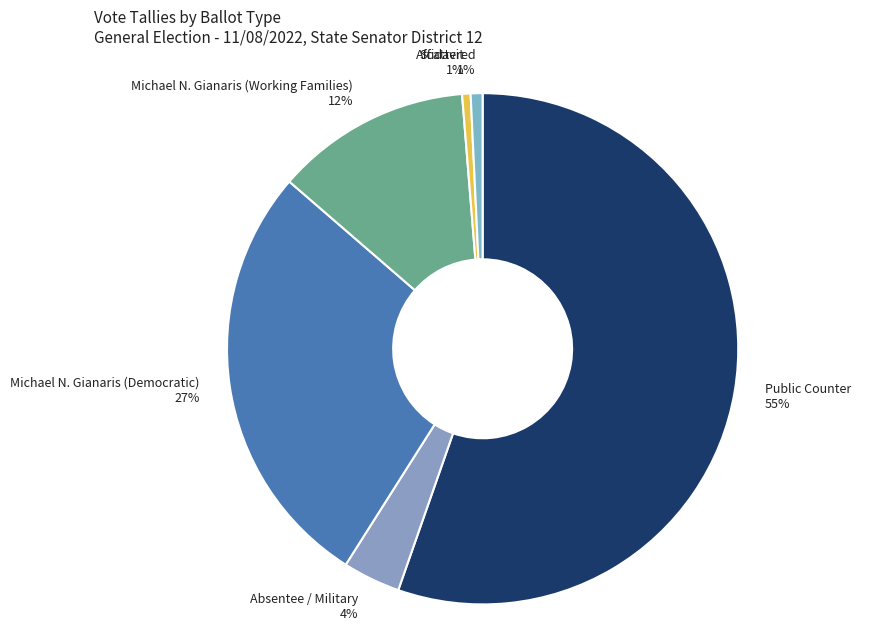

Between Absentee / Military and Michael N. Gianaris (Working Families), which is larger?

Michael N. Gianaris (Working Families)